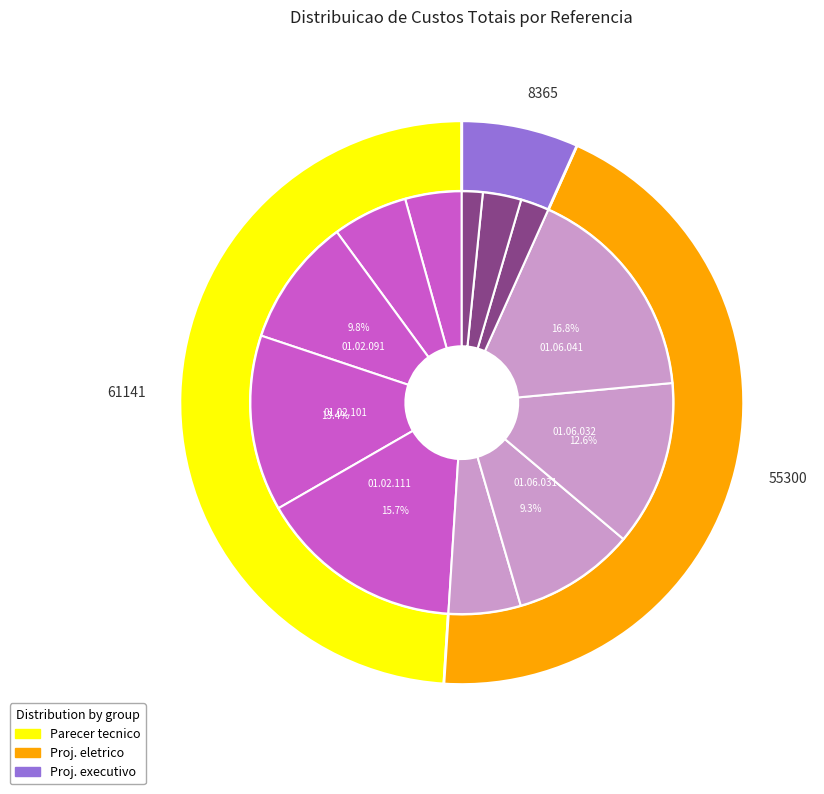

How many segments does this pie chart have?

12